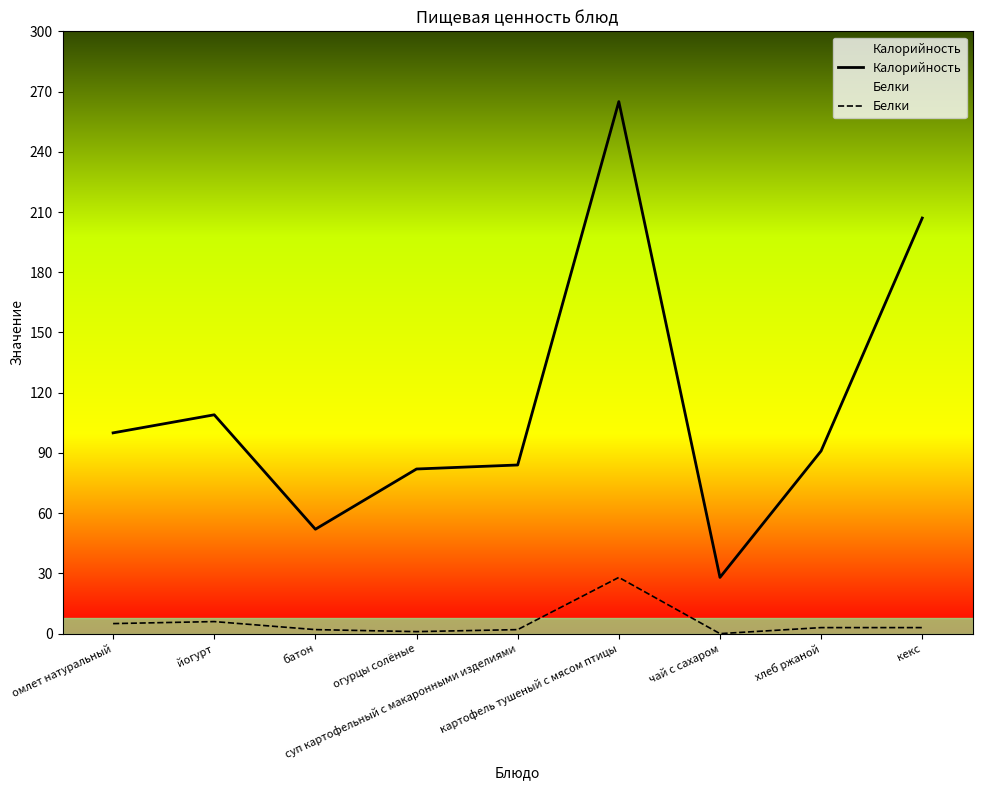

At how many categories does at least one series exceed 219?

1